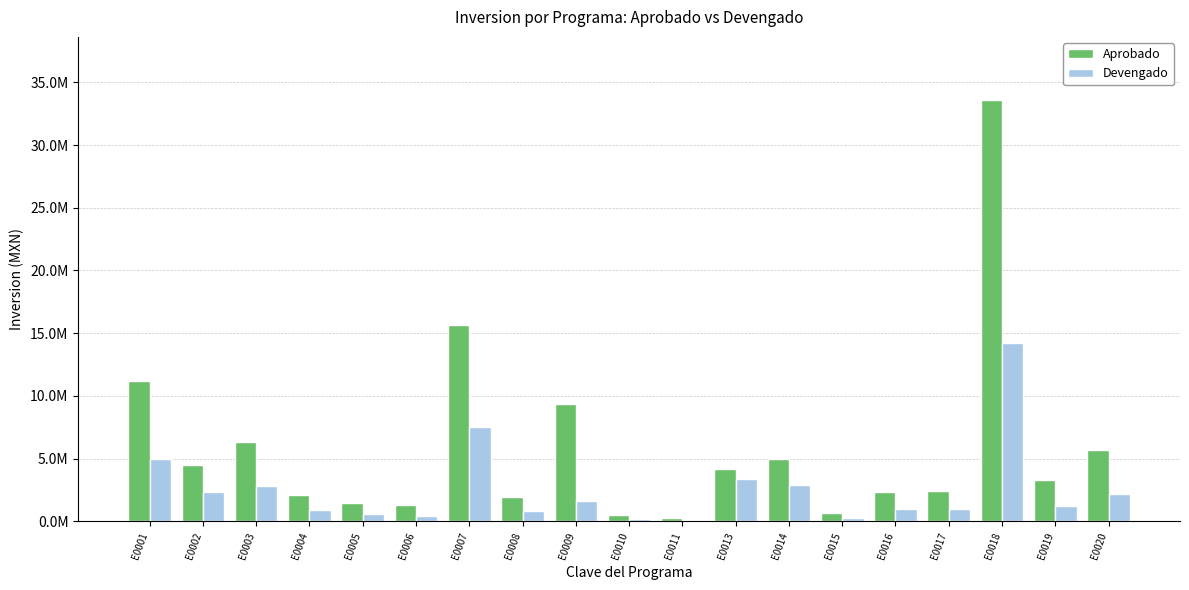

Between E0010 and E0019, which series saw the biggest shift?

Aprobado